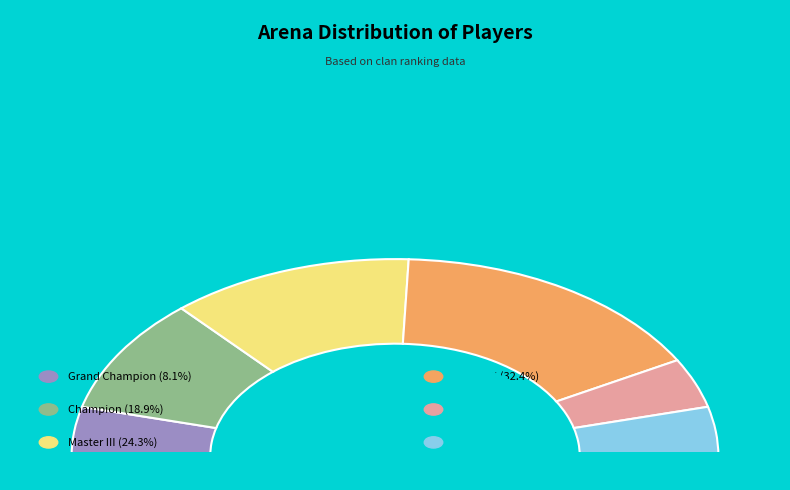

Is it true that Champion is 9% of the pie?

False